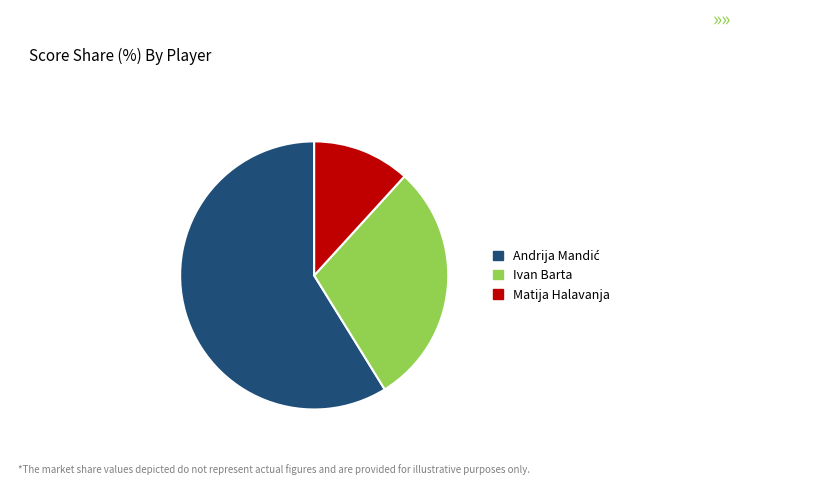

Which has a higher value, Ivan Barta or Matija Halavanja?

Ivan Barta